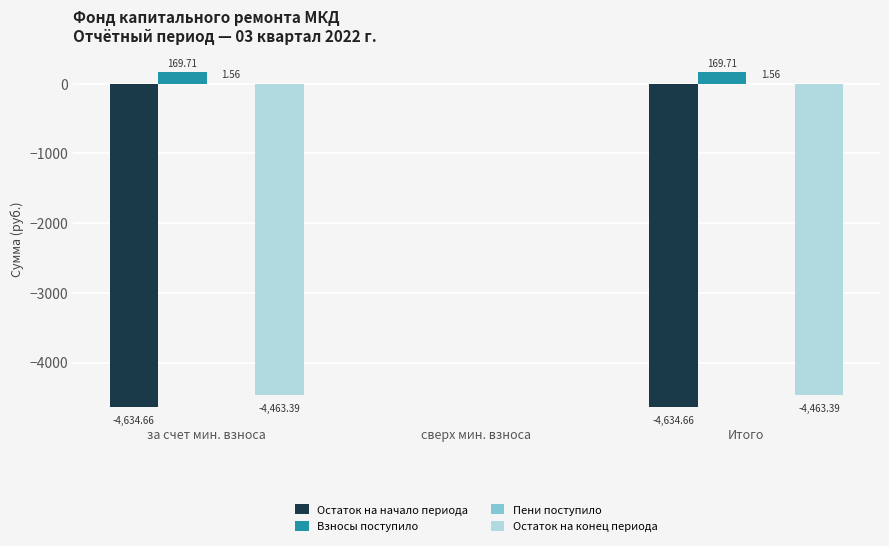

Which series changed the most between за счет мин. взноса and сверх мин. взноса?

Остаток на начало периода